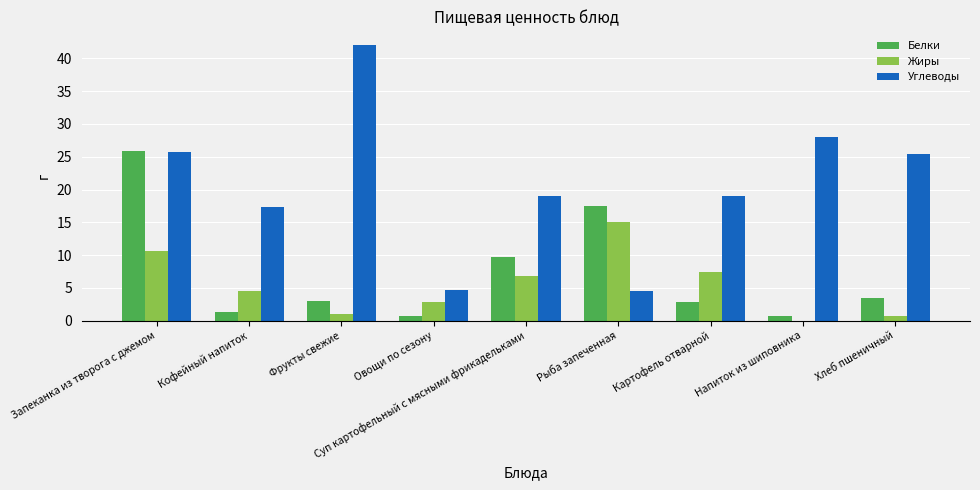

True or false: Белки has a value of 8.0 at Рыба запеченная.

False